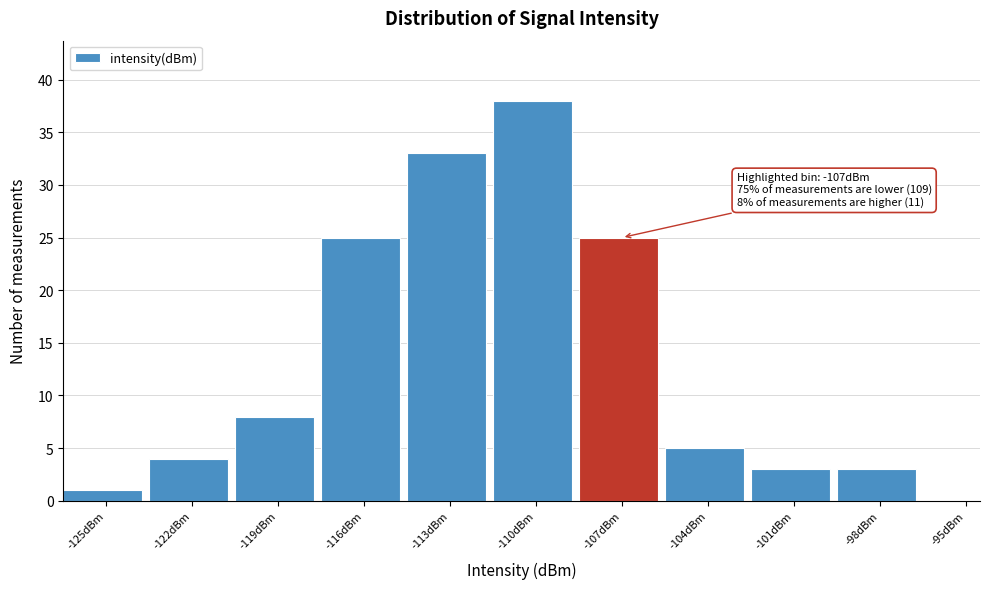

Reading right to left, list all the values displayed in this chart.

-95dBm=0	-98dBm=3	-101dBm=3	-104dBm=5	-107dBm=25	-110dBm=38	-113dBm=33	-116dBm=25	-119dBm=8	-122dBm=4	-125dBm=1